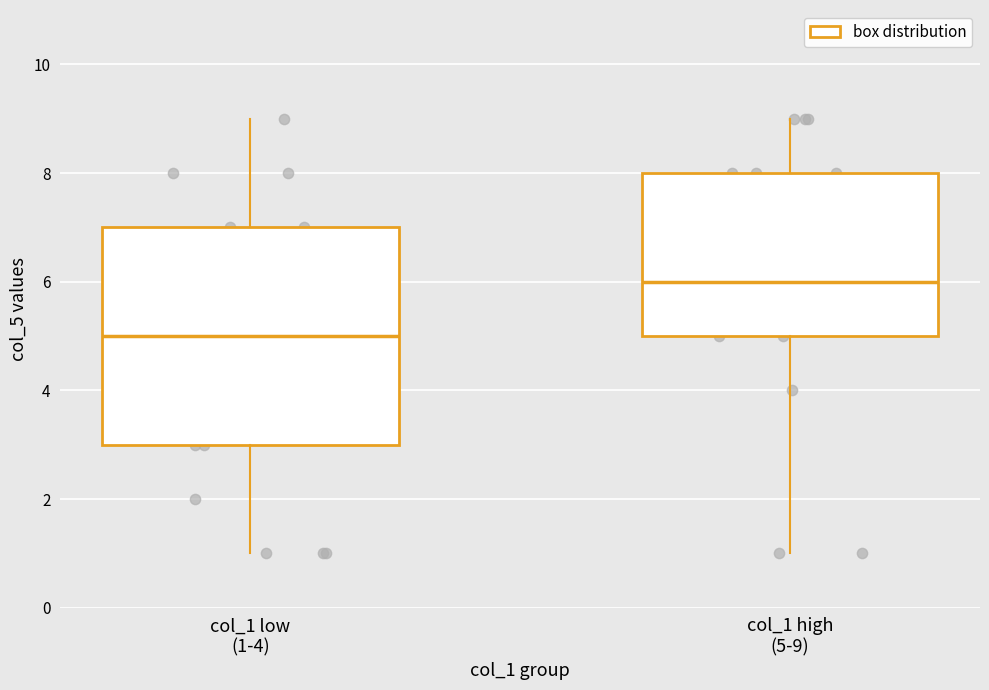

Which box has the highest median line?

col_1 high (5-9)